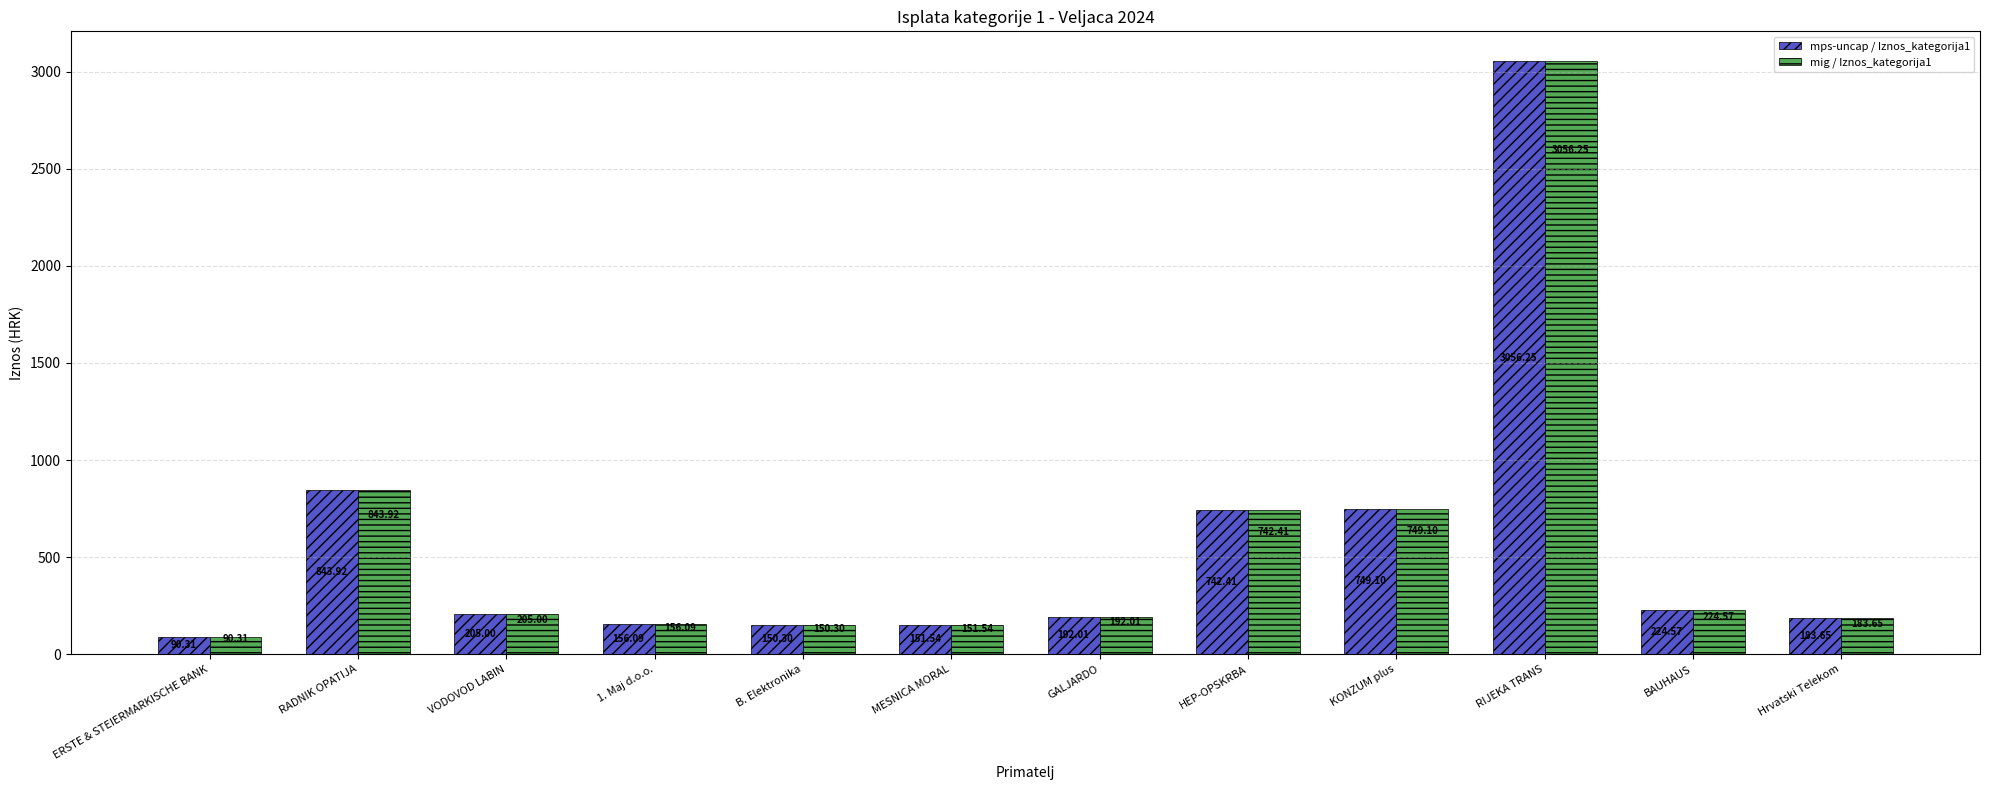

What is the difference between the second highest and minimum values in the mps-uncap / Iznos_kategorija1 series?

753.6